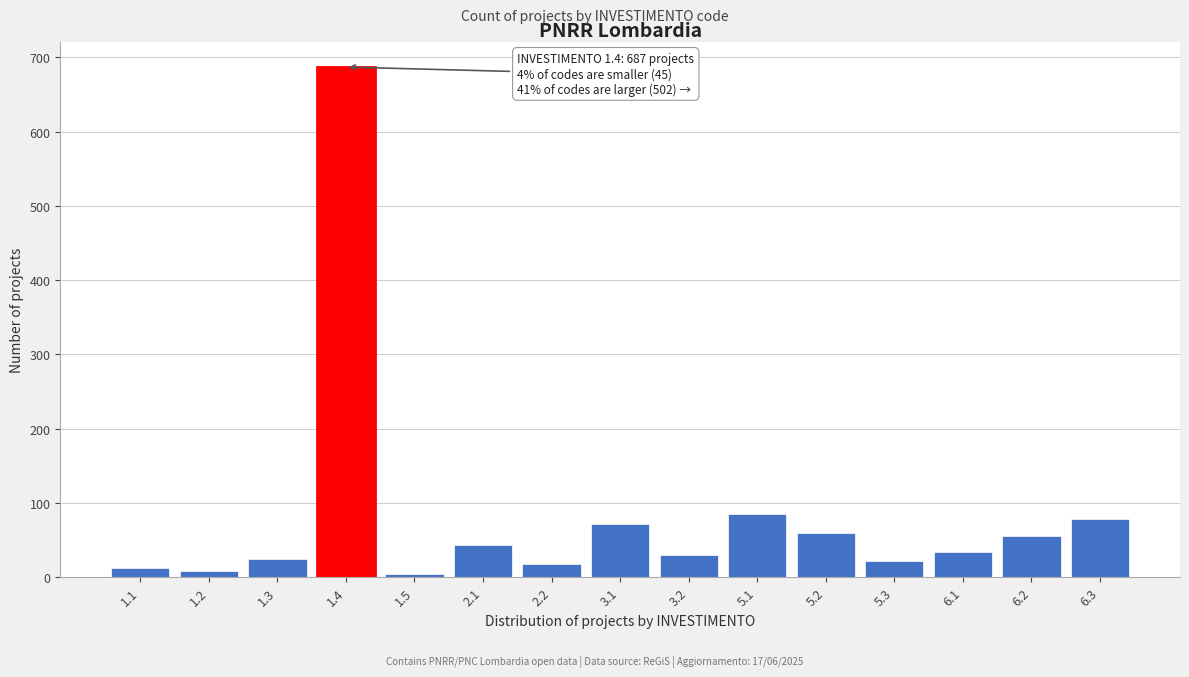

Reading left to right, list all the values displayed in this chart.

12	8	25	687	5	43	18	72	30	85	60	22	34	55	78